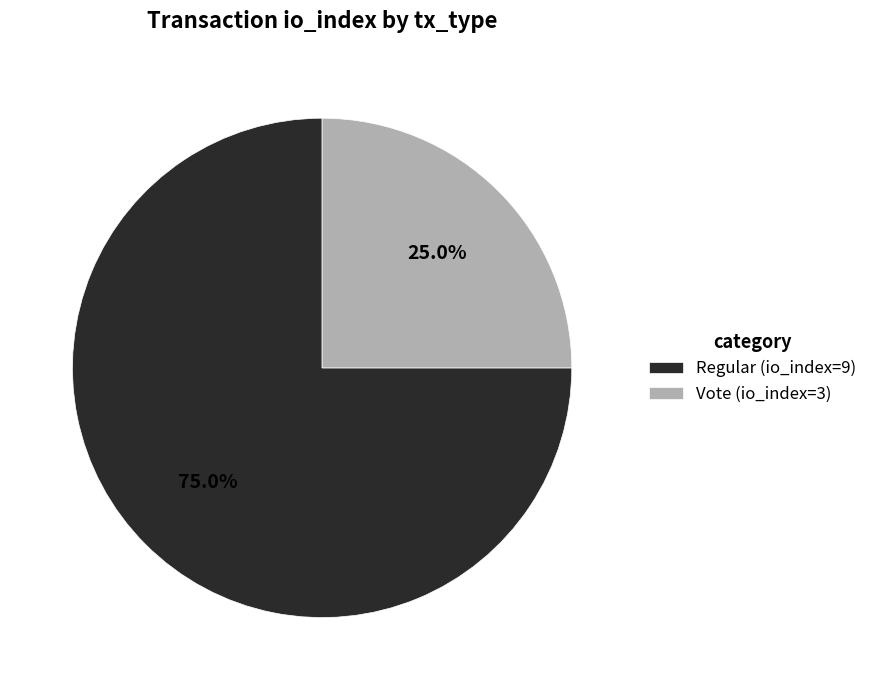

To the nearest percent, what is the difference between the largest and smallest slice percentages?

50%